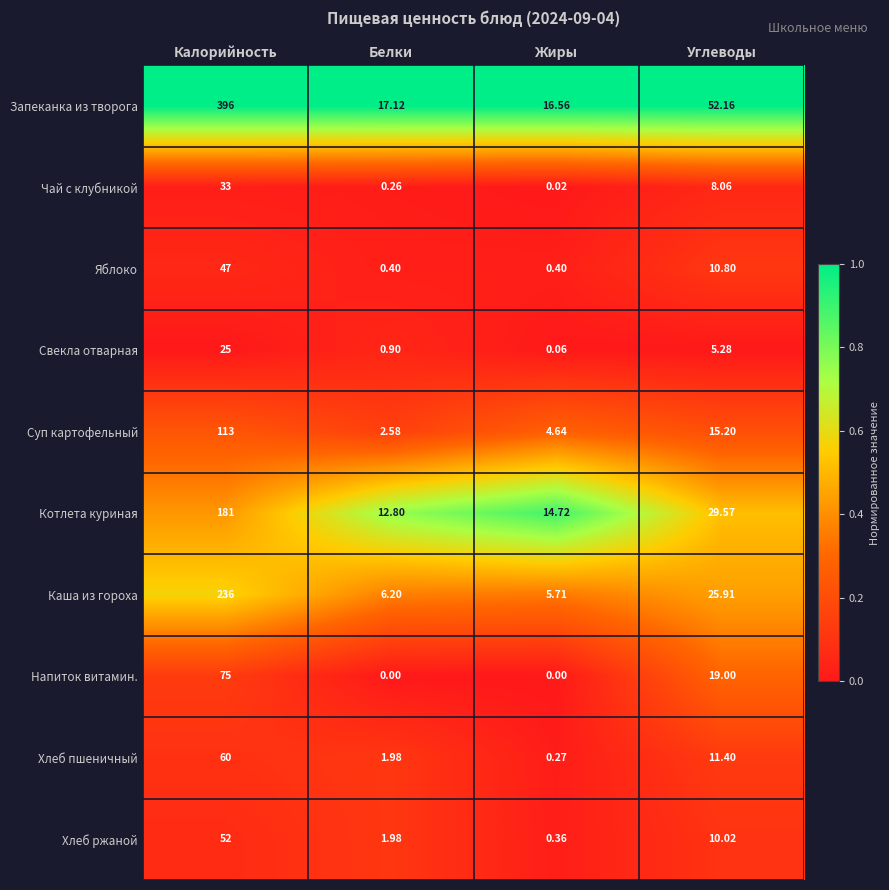

Where does the Хлеб пшеничный series first go above 11?

Калорийность